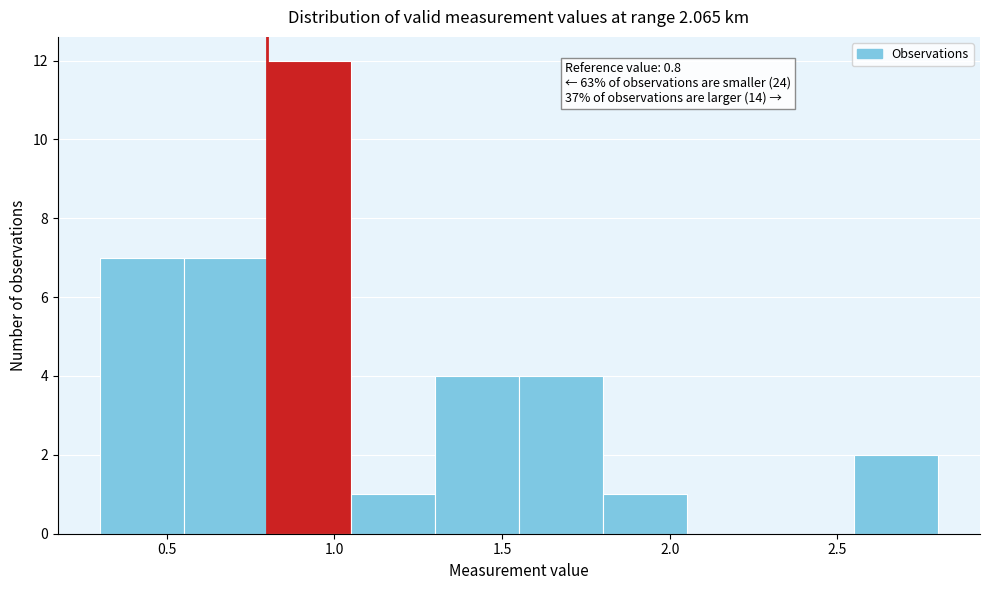

Over which range of the x-axis is the bar tallest?

0.80 to 1.05